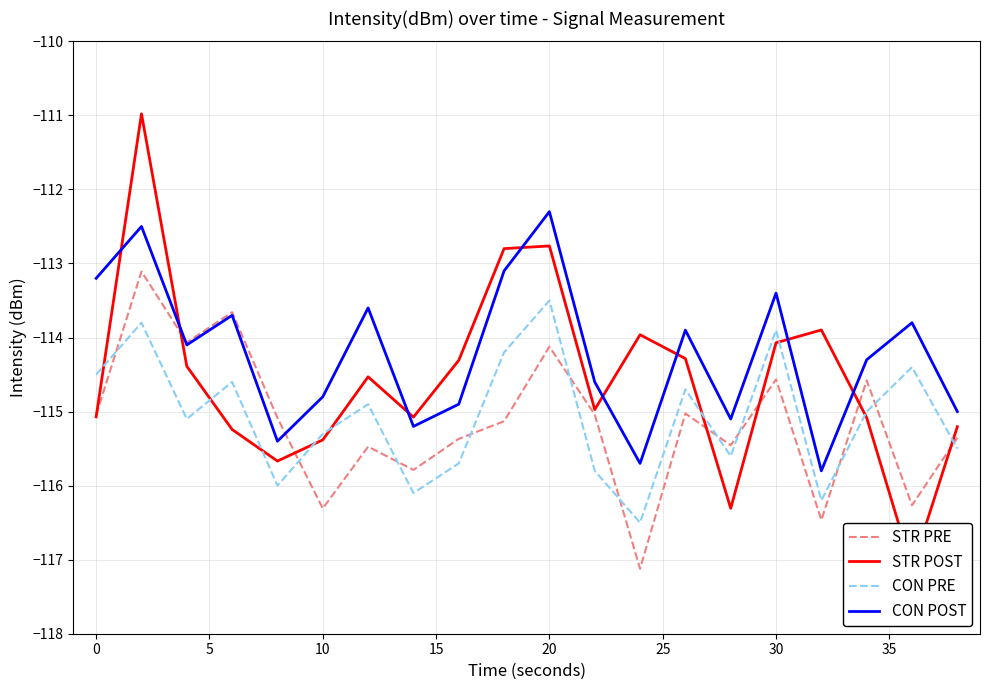

True or false: STR PRE and CON PRE intersect in this chart.

True